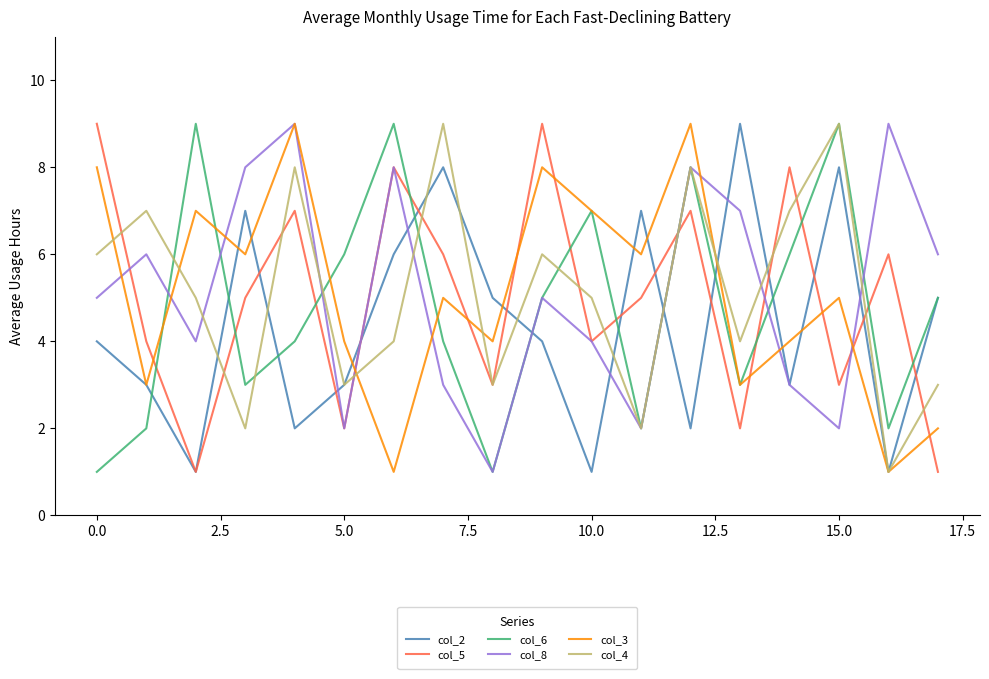

True or false: col_3 has more than 2 interior local peaks.

True